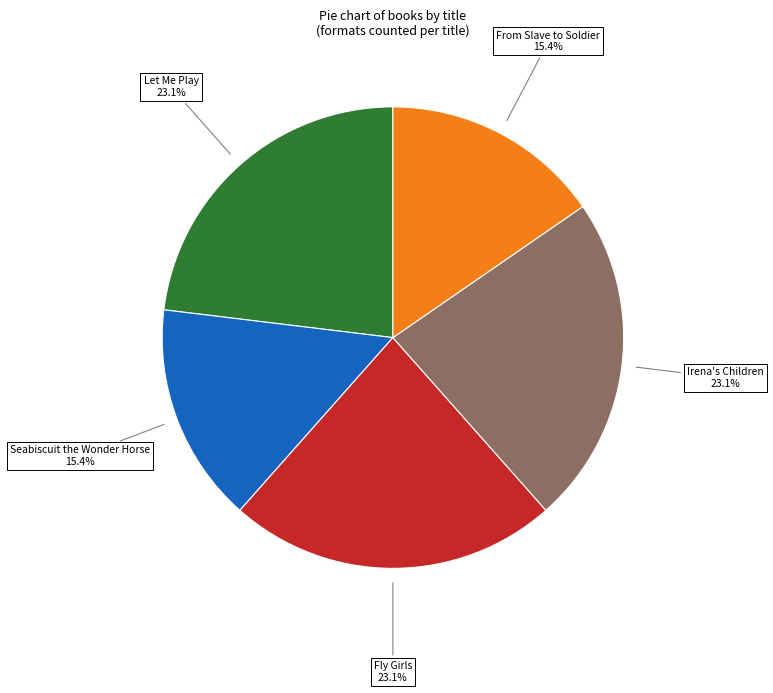

Is there any slice that represents more than half of the pie?

No